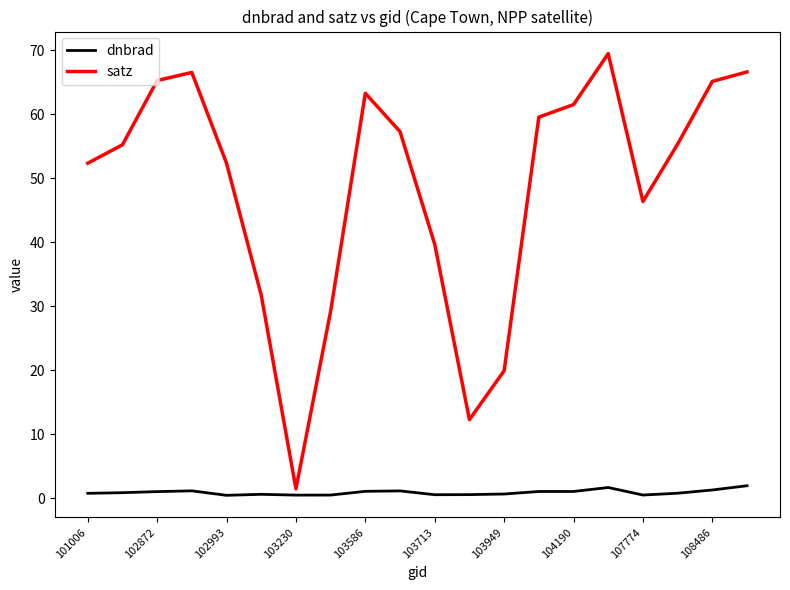

Rank the series by their average value, from lowest to highest.

dnbrad, satz